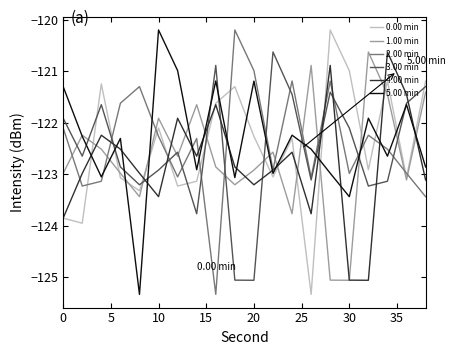

How many values in the 5.00 min series are below -122?

13